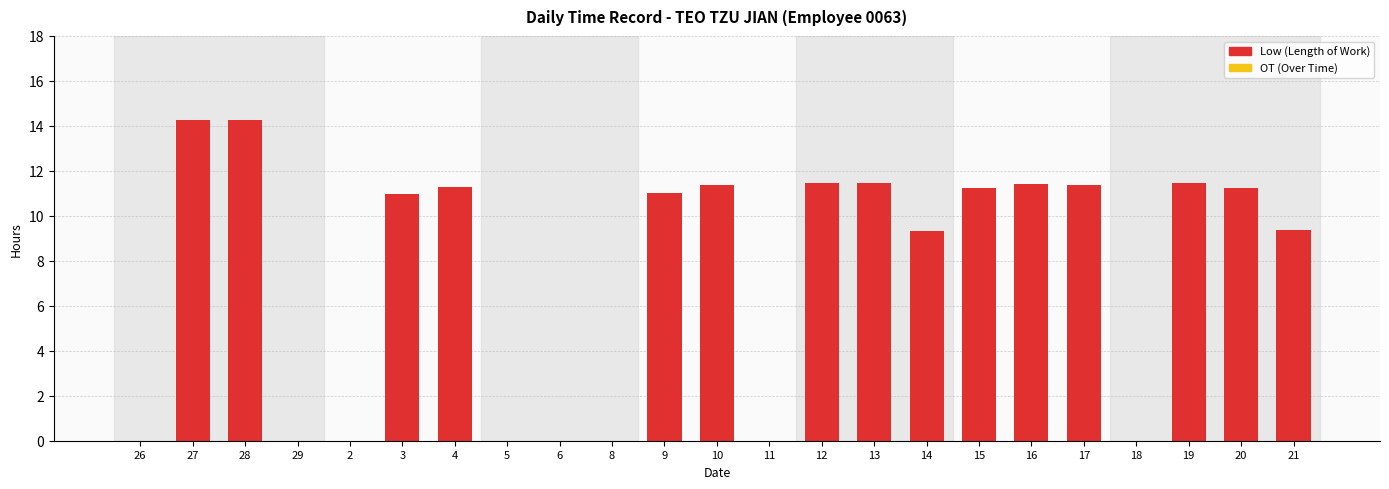

True or false: the data shows 9.3 at 14.

True